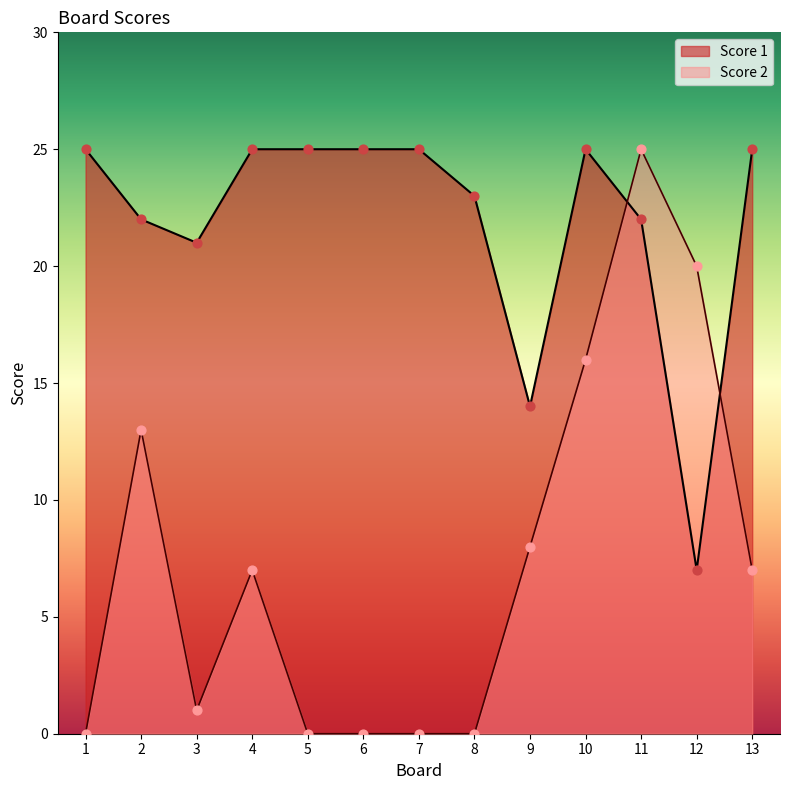

Which series contains the lowest Y value?

Score 2